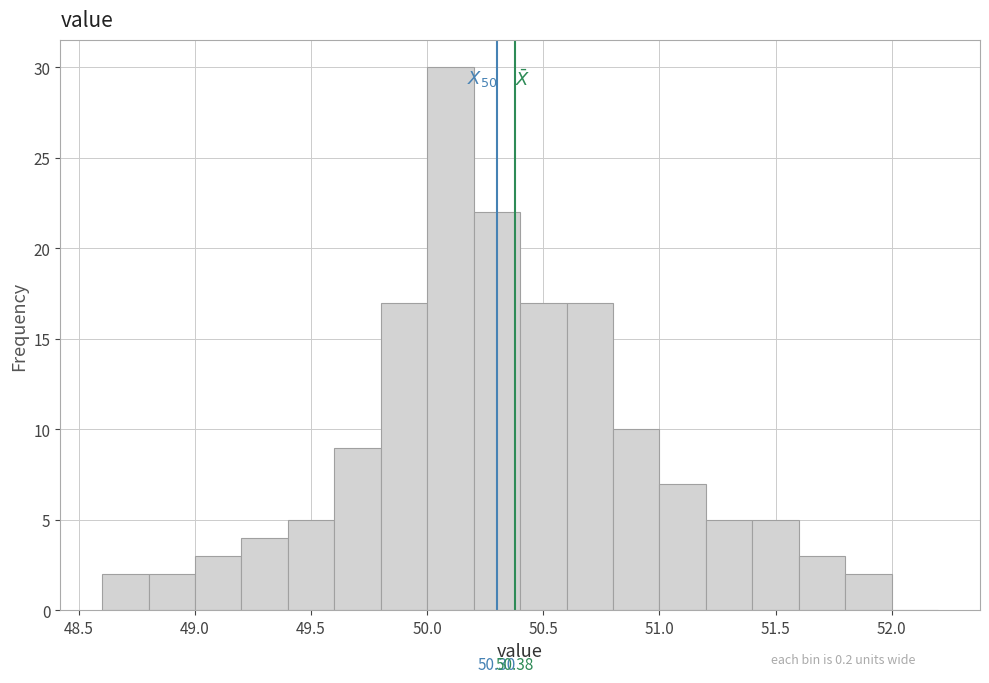

Over which range of the x-axis is the bar tallest?

50.0 to 50.2